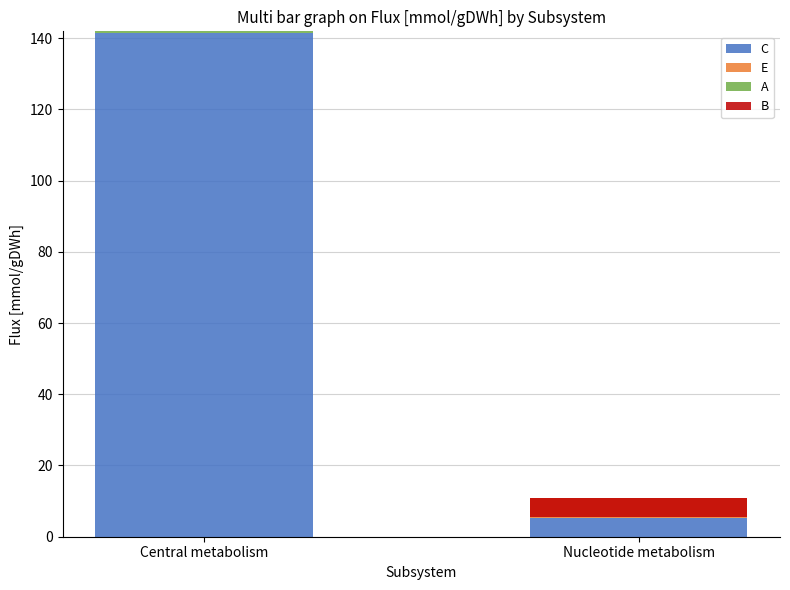

True or false: E has a value of 0.0 at Central metabolism.

True